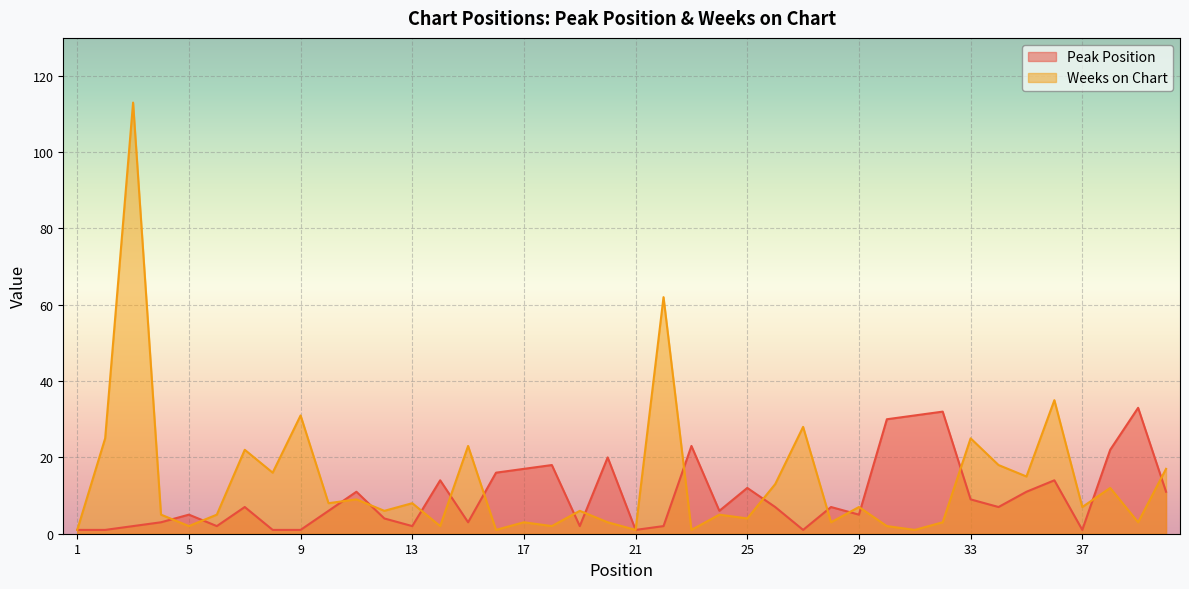

At which category does Peak Position reach its first local valley?

6